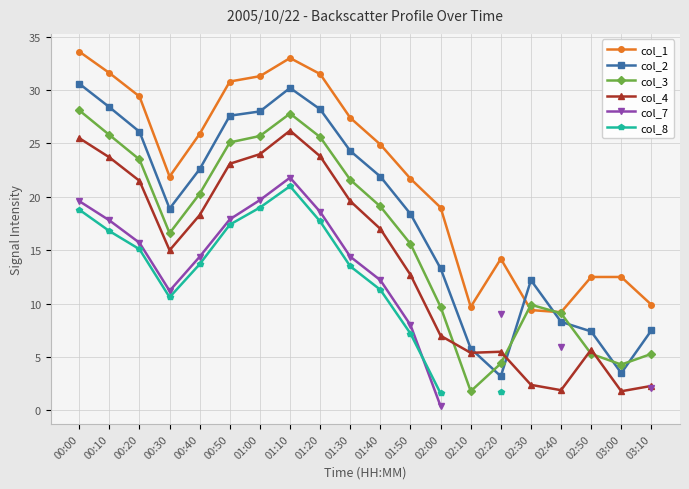

How many values in the col_2 series are below 21?

10